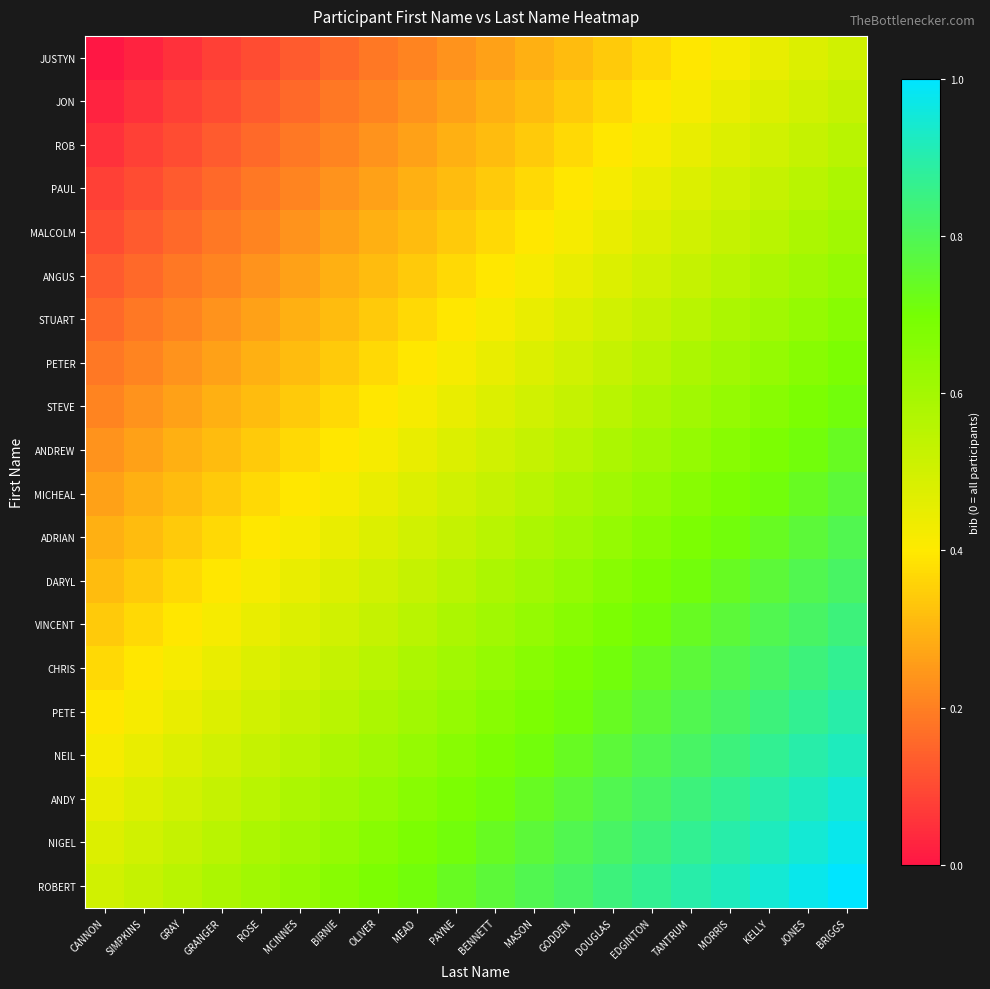

At how many categories does at least one series exceed 0?

20